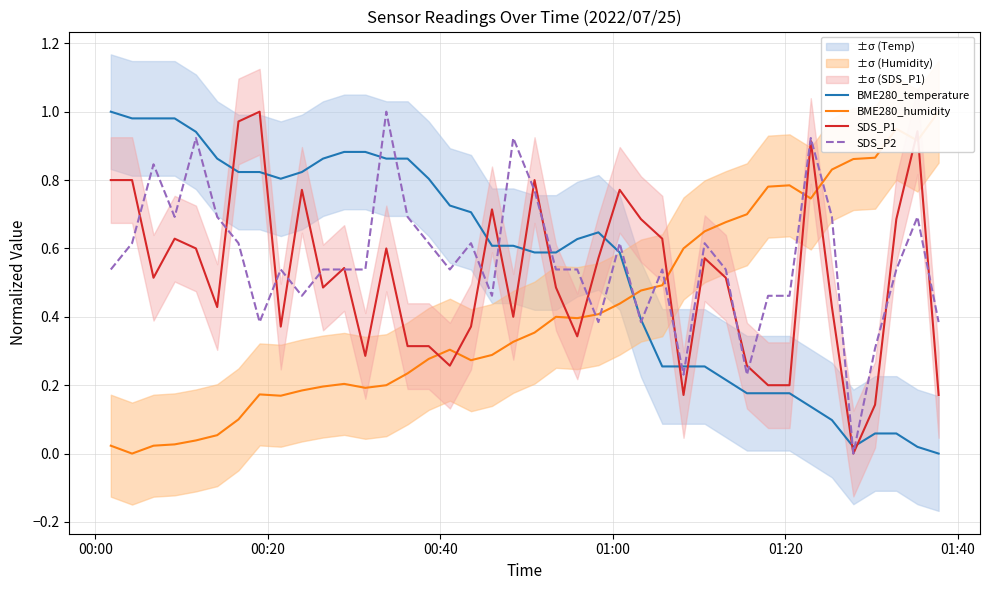

True or false: BME280_temperature and SDS_P1 cross at least once.

True